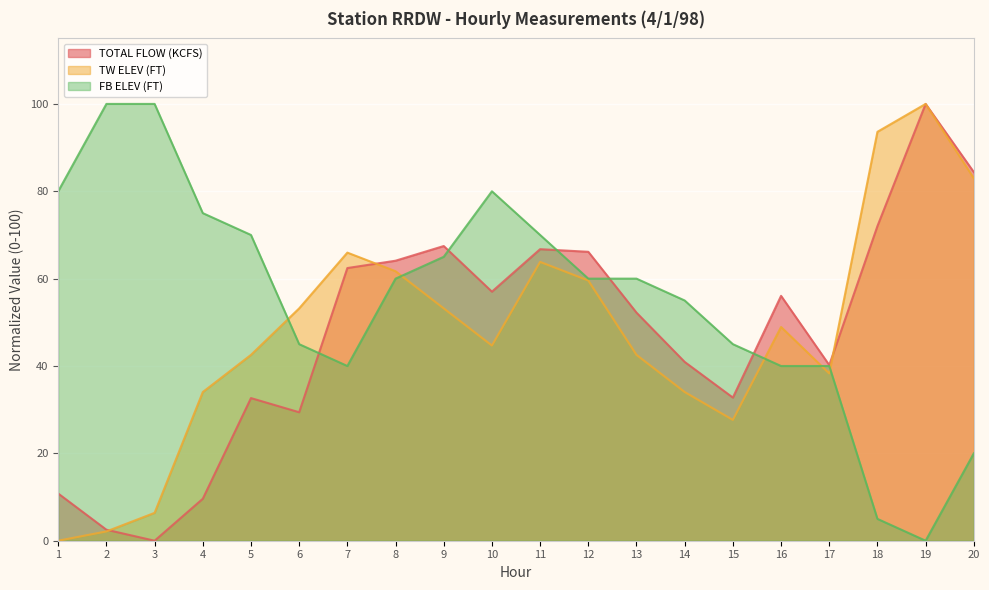

Rank the series at 17 from highest to lowest value.

TOTAL FLOW (KCFS), FB ELEV (FT), TW ELEV (FT)